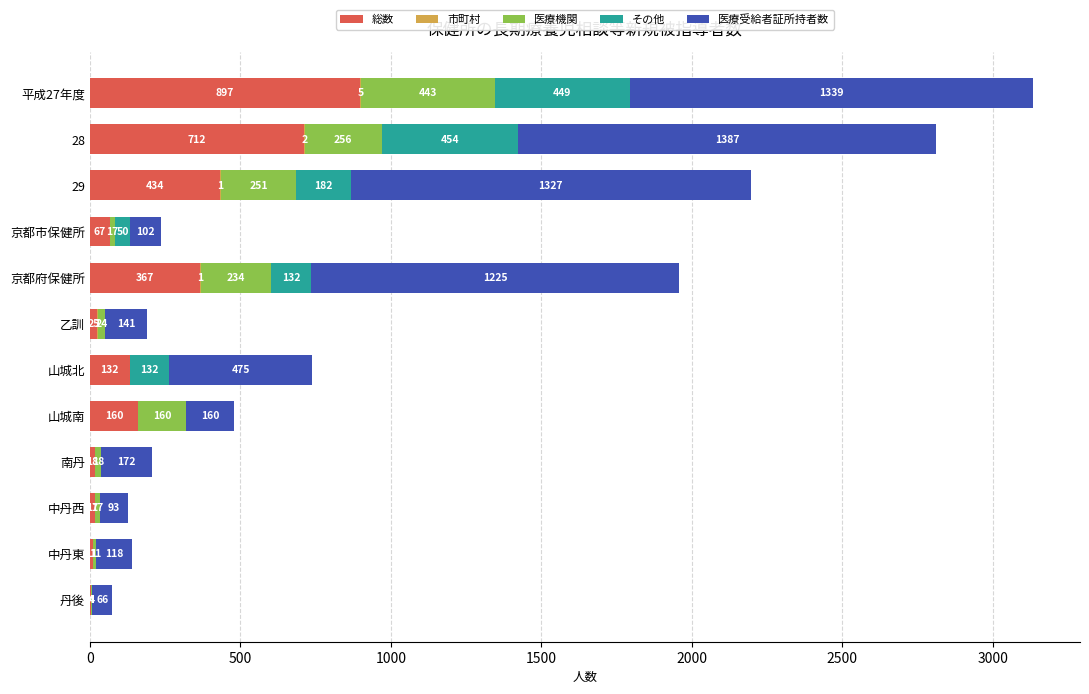

At which category is the sum across all series the highest?

平成27年度